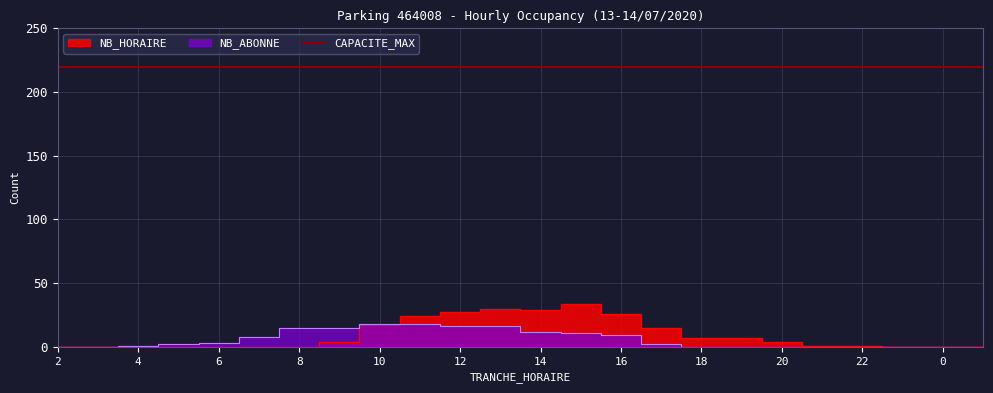

At which category does NB_HORAIRE reach its first local valley?

14